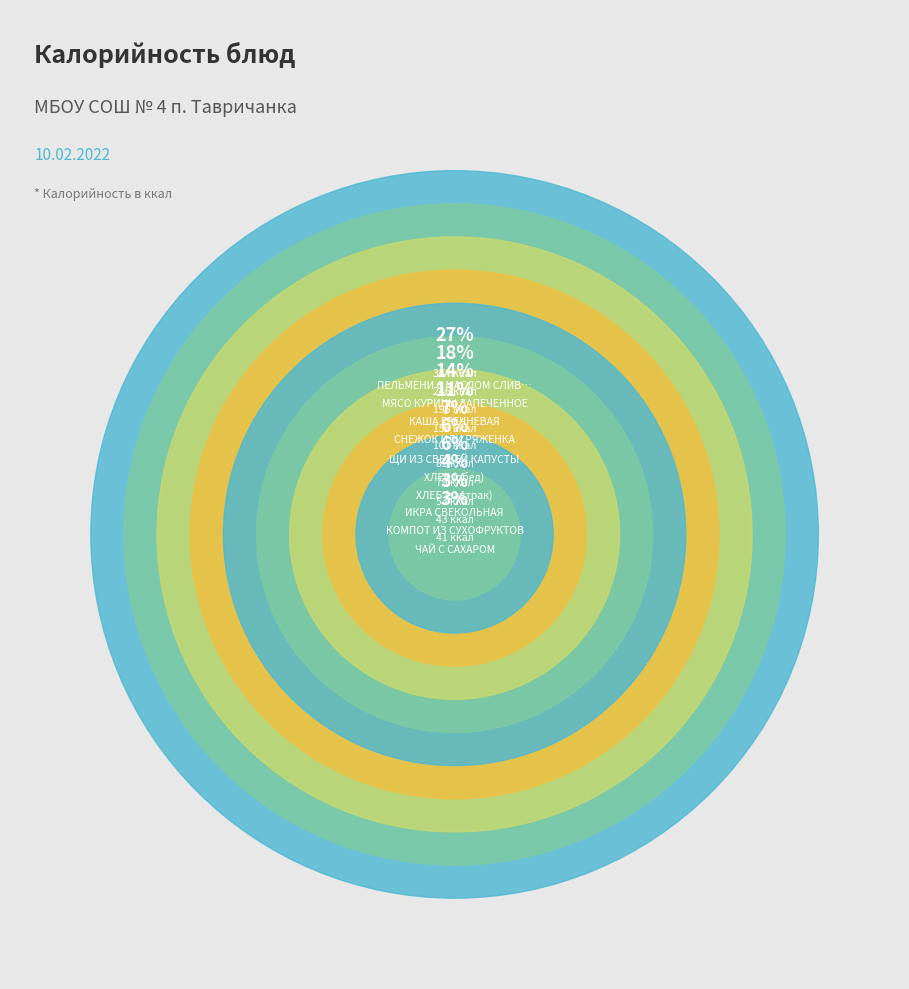

How much of the chart is everything except ХЛЕБ (завтрак)?

94.2%